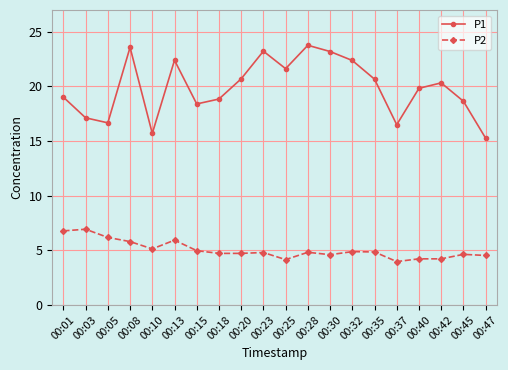

The value of P1 at 00:42 is 32.8. True or false?

False